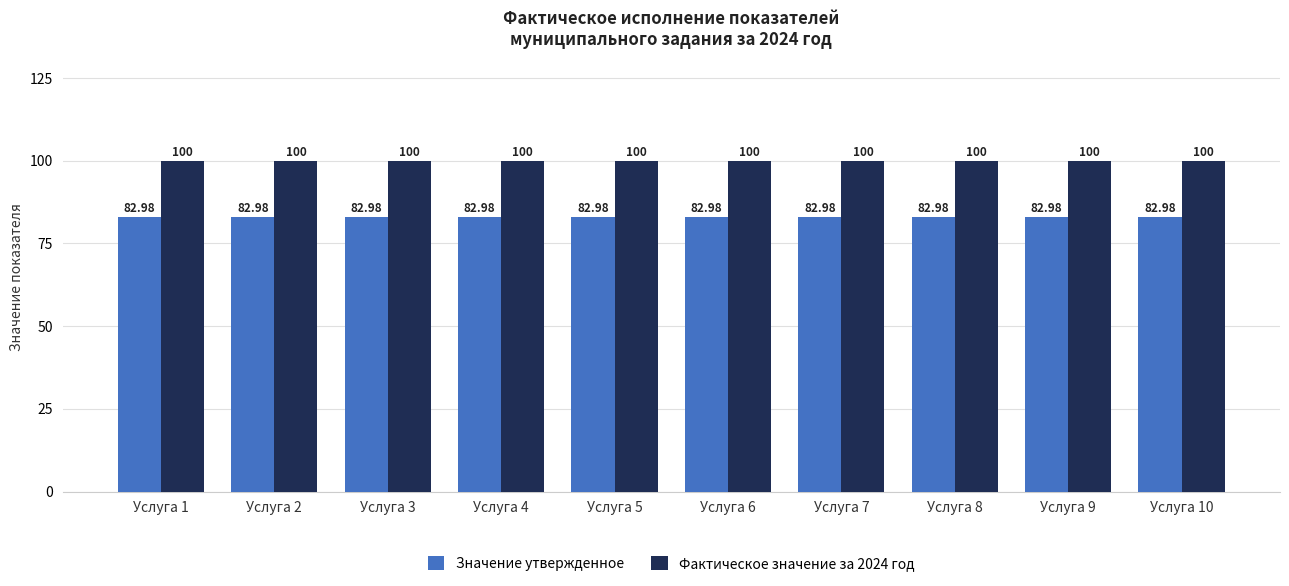

Does the chart contain stacked bars?

No